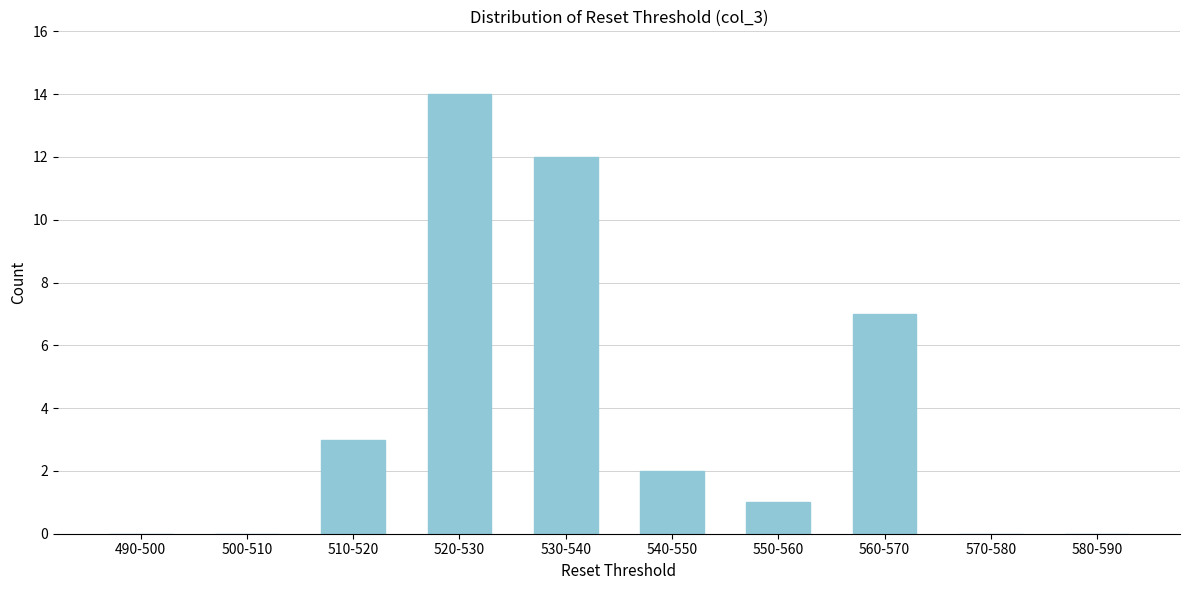

Reading left to right, list all the values displayed in this chart.

490-500=0	500-510=0	510-520=3	520-530=14	530-540=12	540-550=2	550-560=1	560-570=7	570-580=0	580-590=0